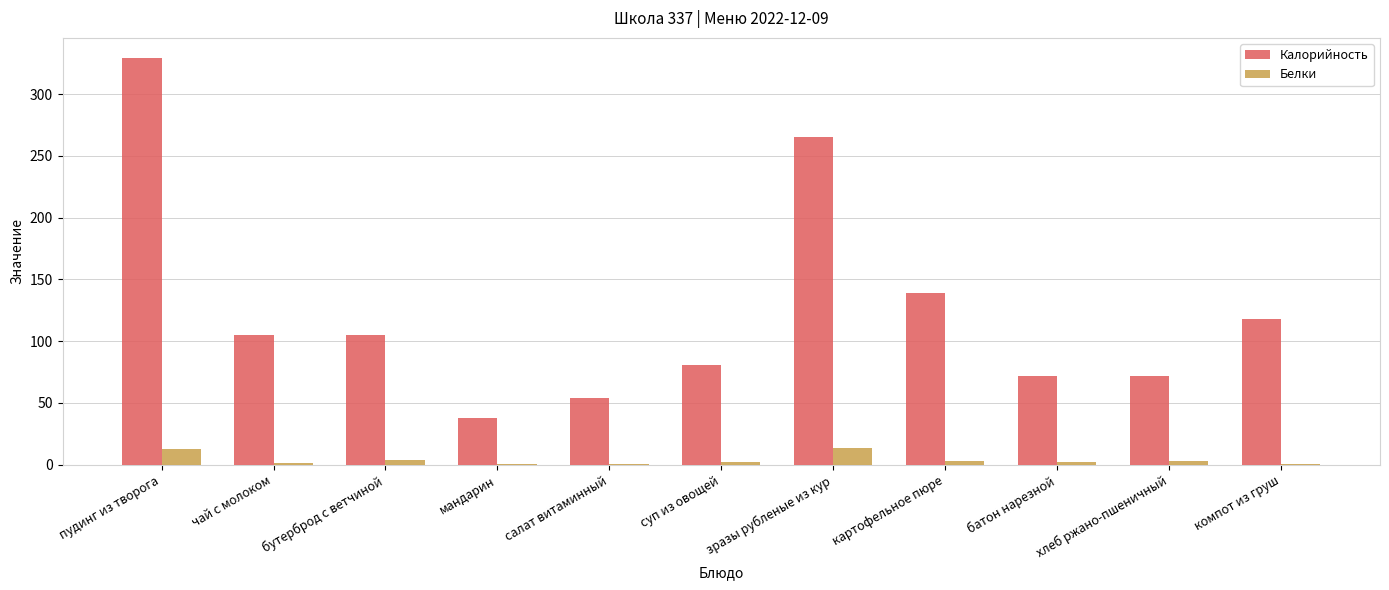

What are all the series names shown in the legend?

Калорийность, Белки